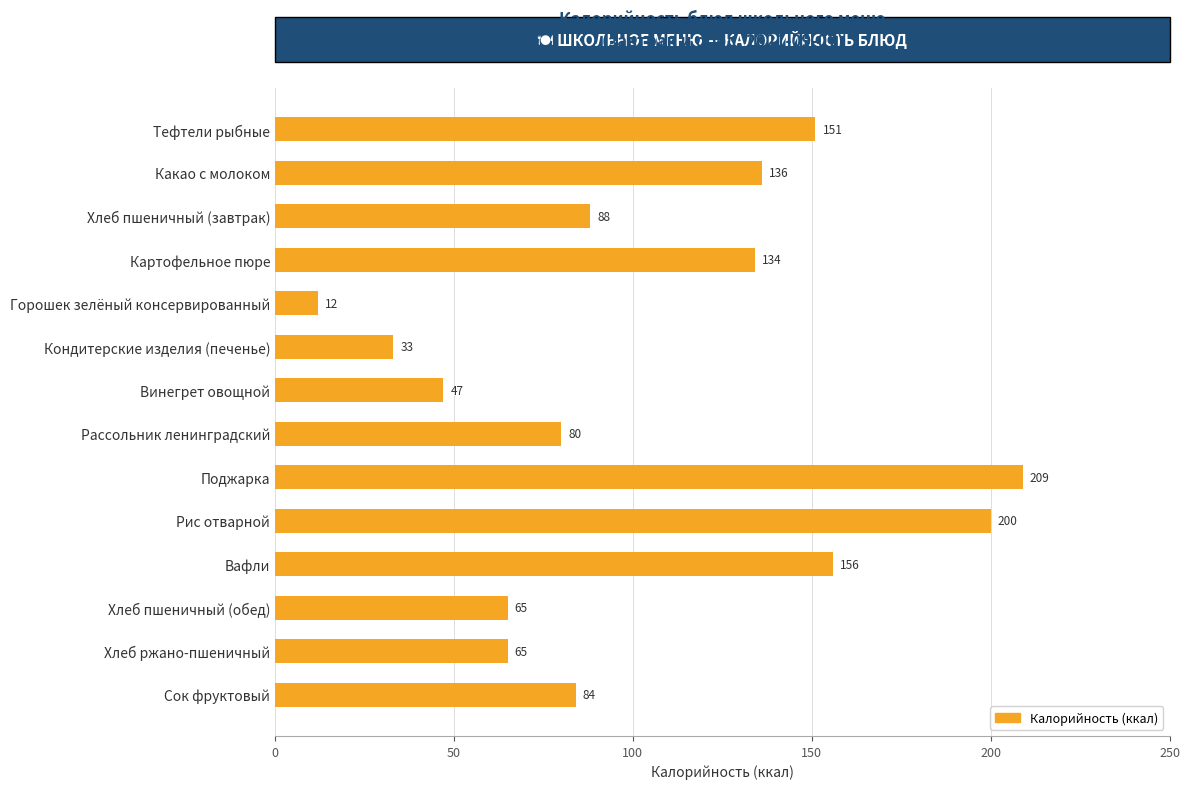

Reading bottom to top, list all the values displayed in this chart.

Сок фруктовый=84	Хлеб ржано-пшеничный=65	Хлеб пшеничный (обед)=65	Вафли=156	Рис отварной=200	Поджарка=209	Рассольник ленинградский=80	Винегрет овощной=47	Кондитерские изделия (печенье)=33	Горошек зелёный консервированный=12	Картофельное пюре=134	Хлеб пшеничный (завтрак)=88	Какао с молоком=136	Тефтели рыбные=151